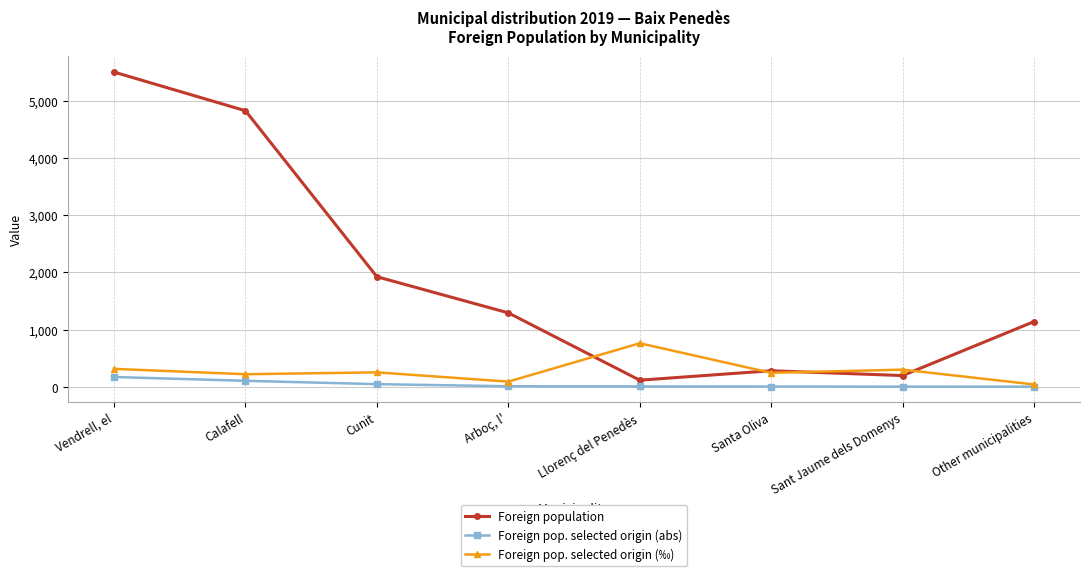

True or false: Foreign population has more than 1 interior local peaks.

False